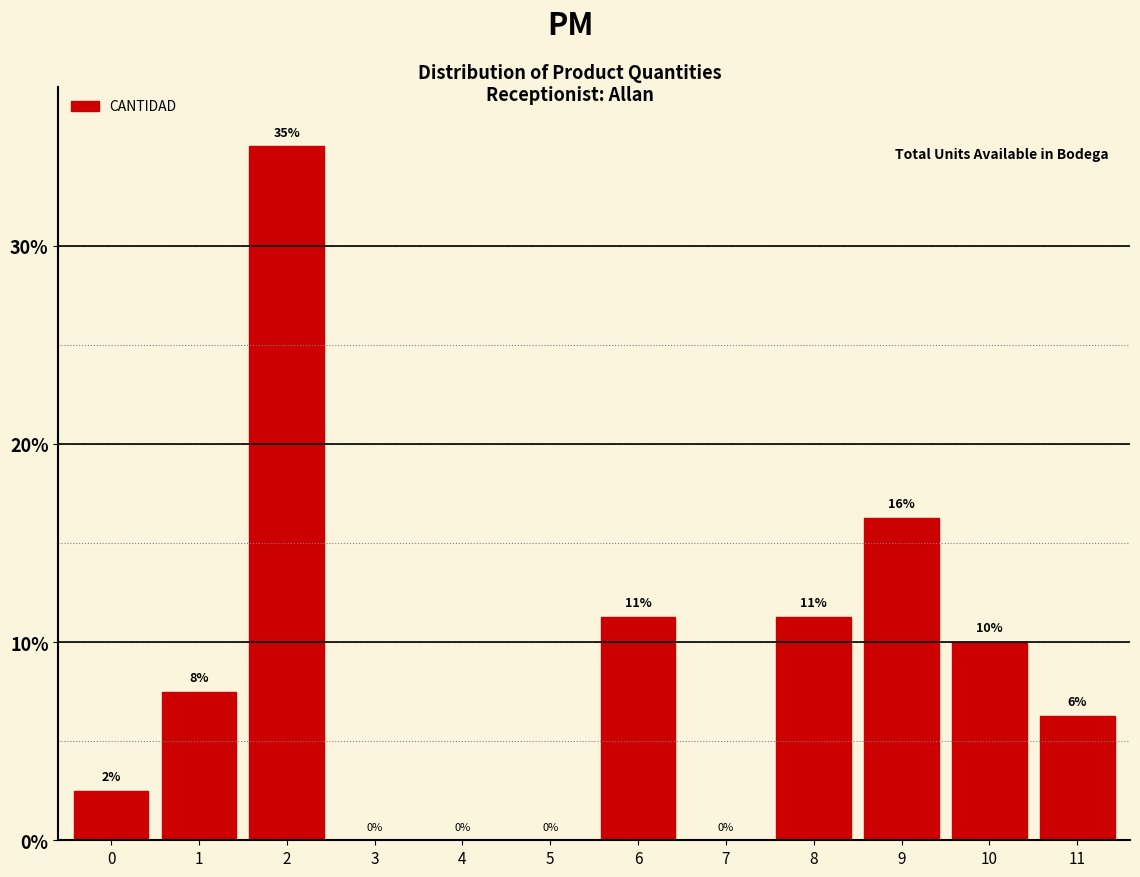

Where is the data nearest to the value 17?

9